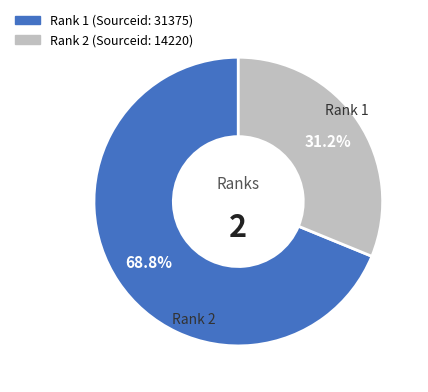

Is there any slice that represents more than half of the pie?

Yes